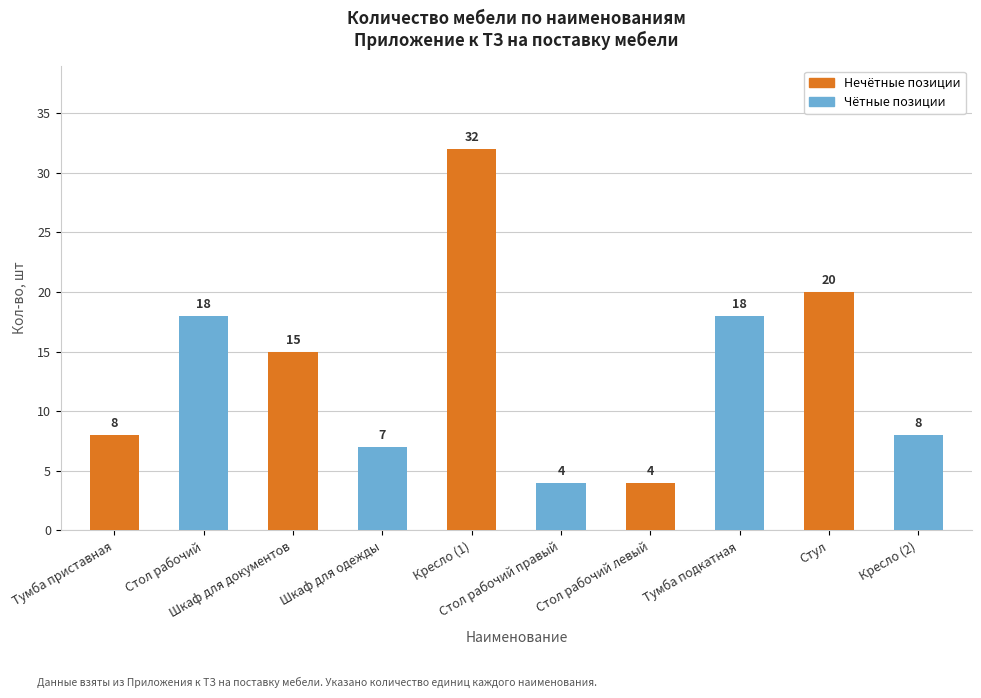

How many values are below 15?

5